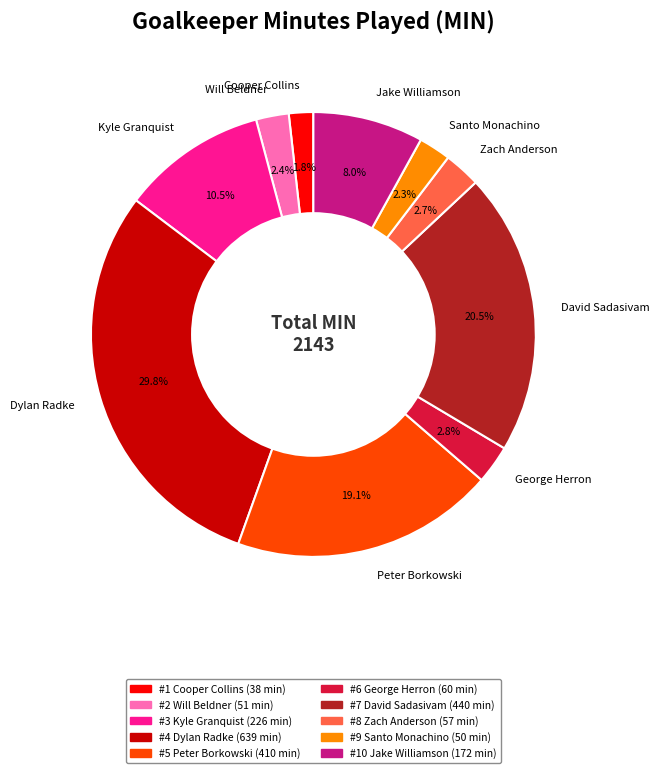

Do Cooper Collins and Kyle Granquist together represent more than half of the pie?

No